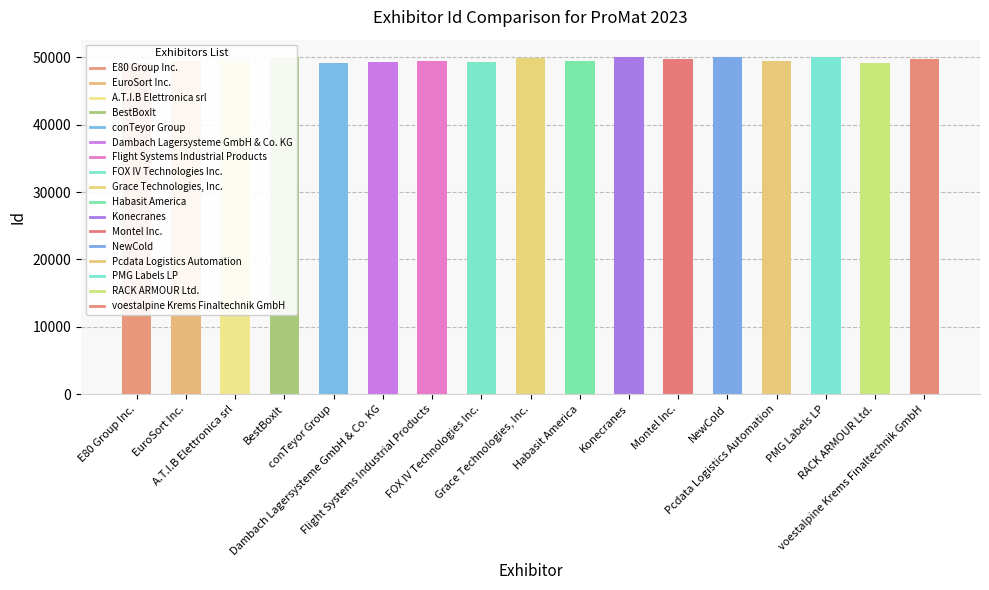

The value at BestBoxIt is 49990. True or false?

True